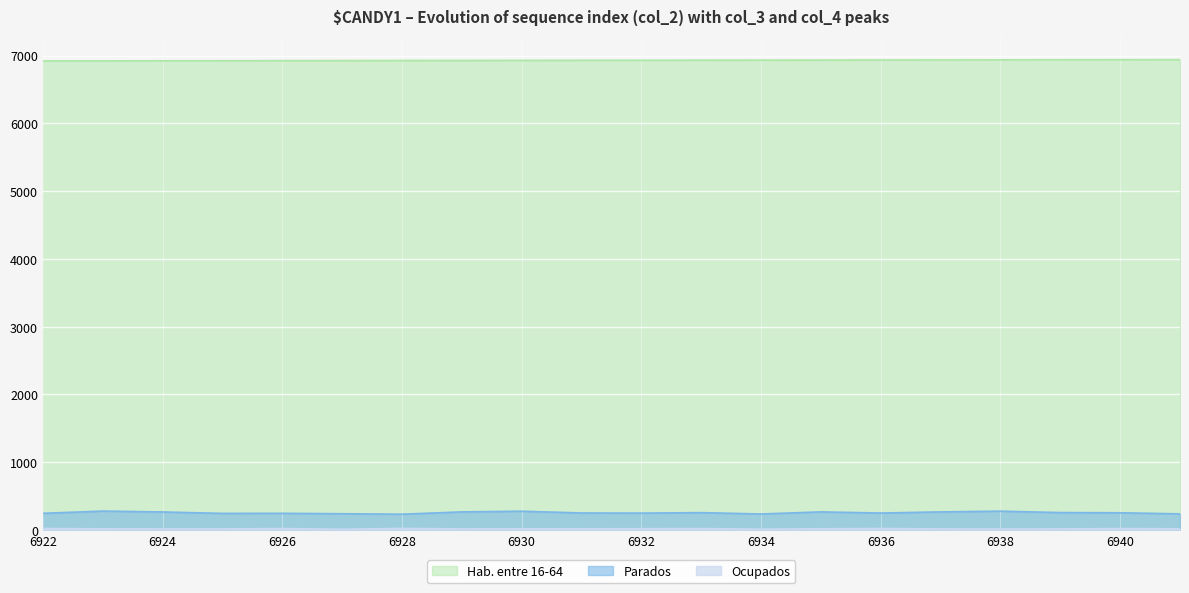

True or false: col_4 (Parados) and col_2 (Hab. entre 16-64) intersect in this chart.

False